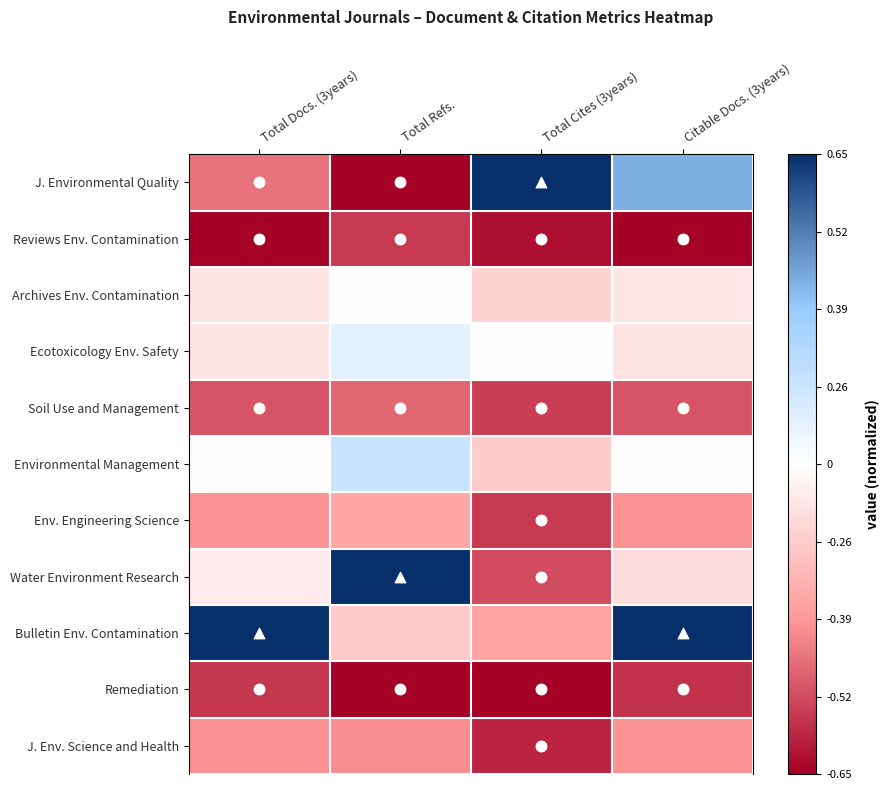

Rank the series by their maximum value, from highest to lowest.

J. Environmental Quality, Water Environment Research, Bulletin Env. Contamination, Environmental Management, Ecotoxicology Env. Safety, Archives Env. Contamination, Env. Engineering Science, J. Env. Science and Health, Soil Use and Management, Reviews Env. Contamination, Remediation